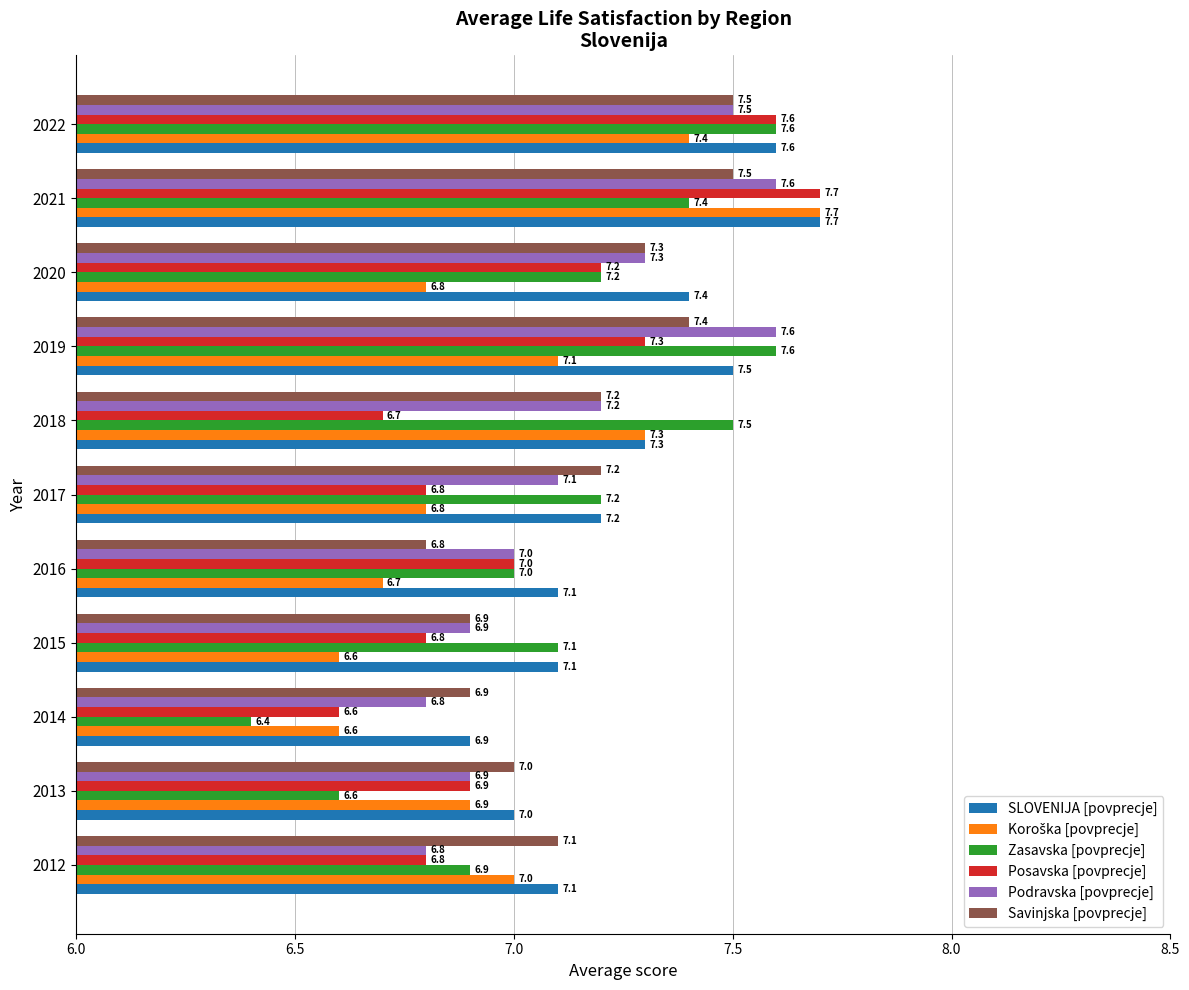

What is the difference between the maximum and minimum values in the Podravska [povprecje] series?

0.8